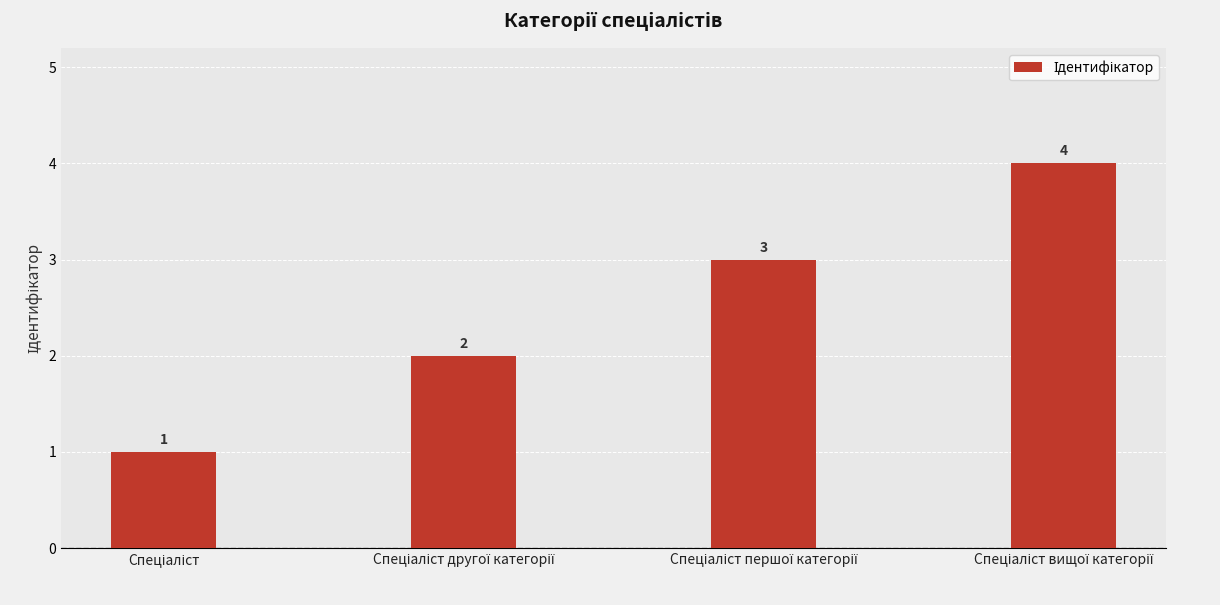

Count the values in the range 2 to 4.

3